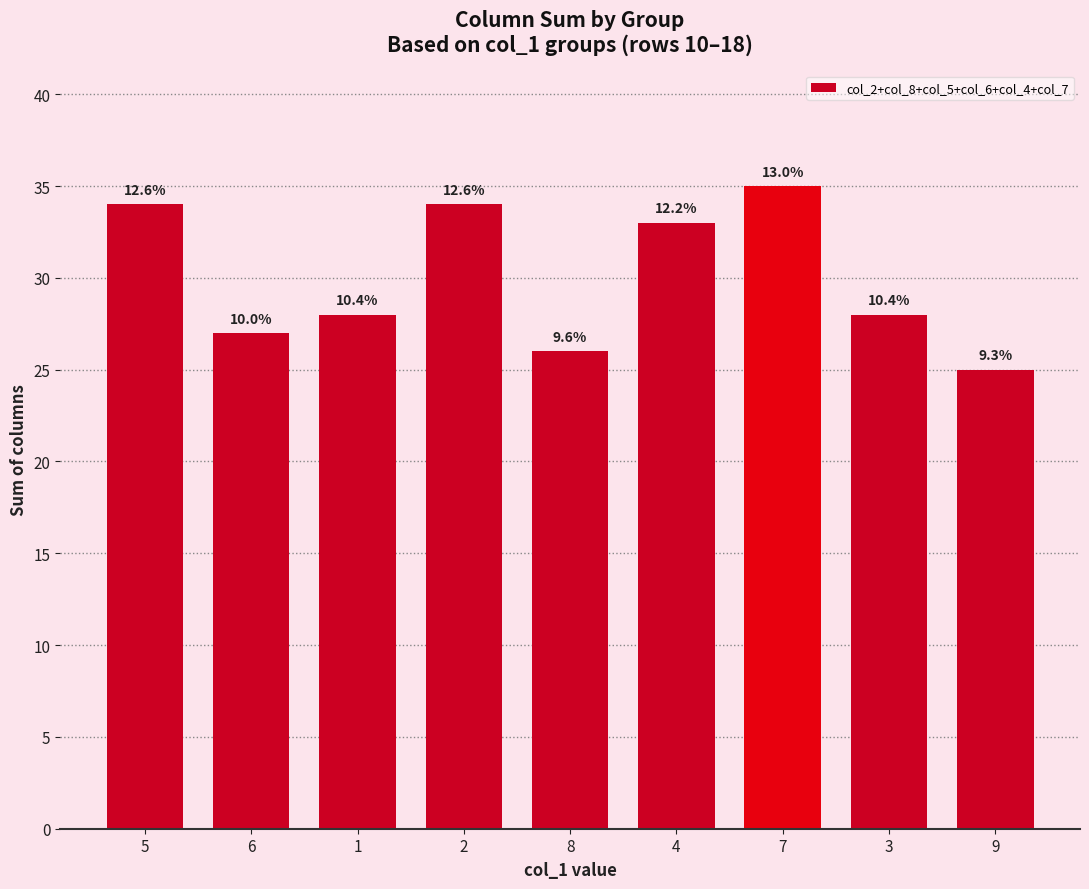

At which category does the chart reach its peak across all series?

7